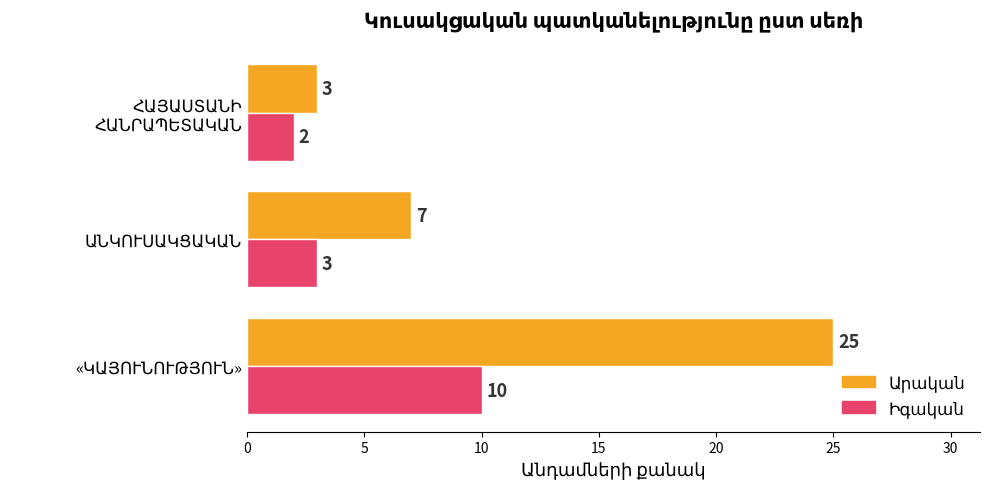

Rank the series by their average value, from highest to lowest.

Արական, Իգական